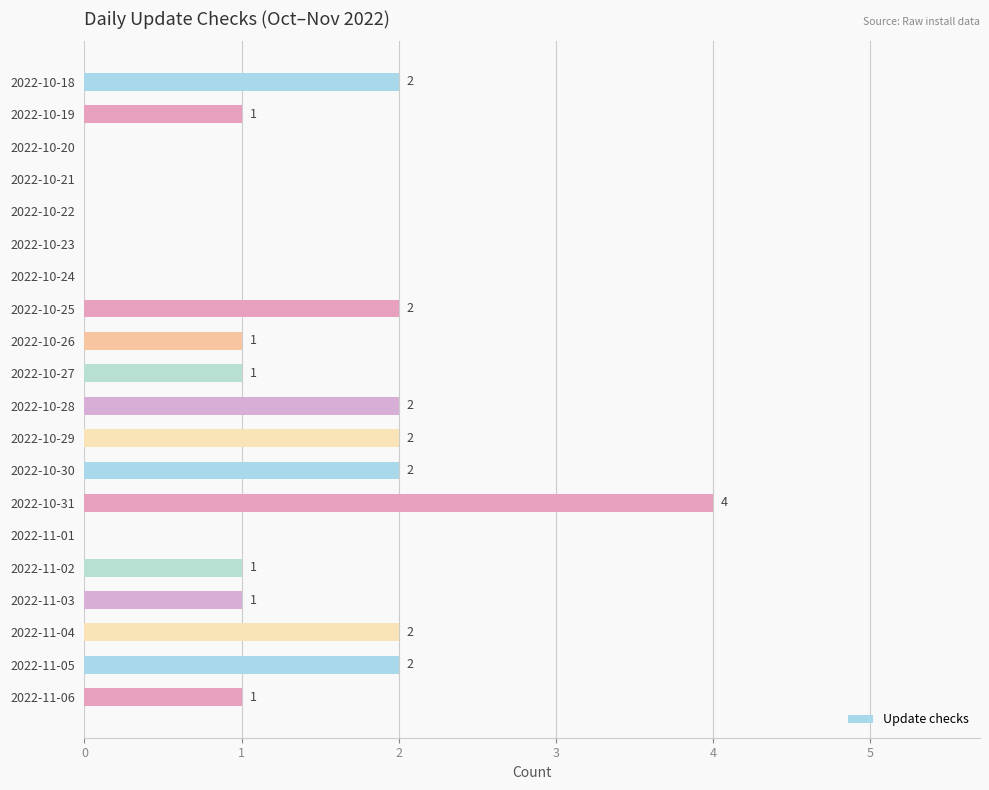

Are the bars horizontal?

Yes